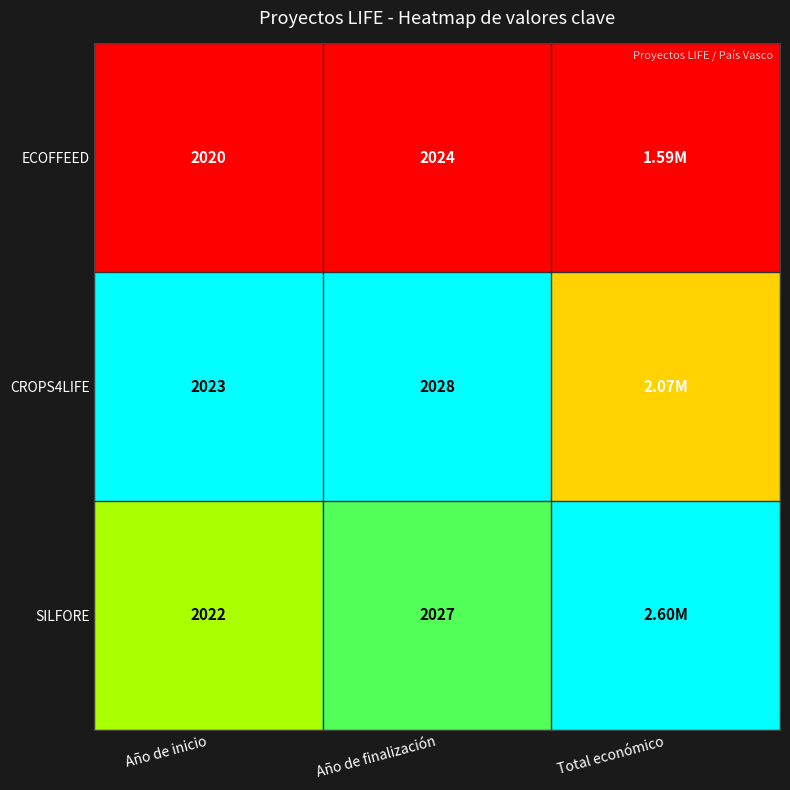

At which label is SILFORE closest to 0?

Año de inicio